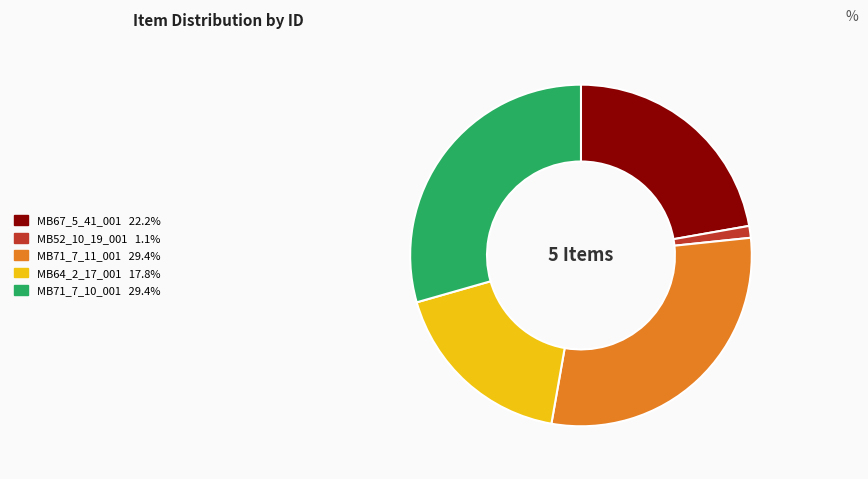

Which slice is the smallest?

MB52_10_19_001